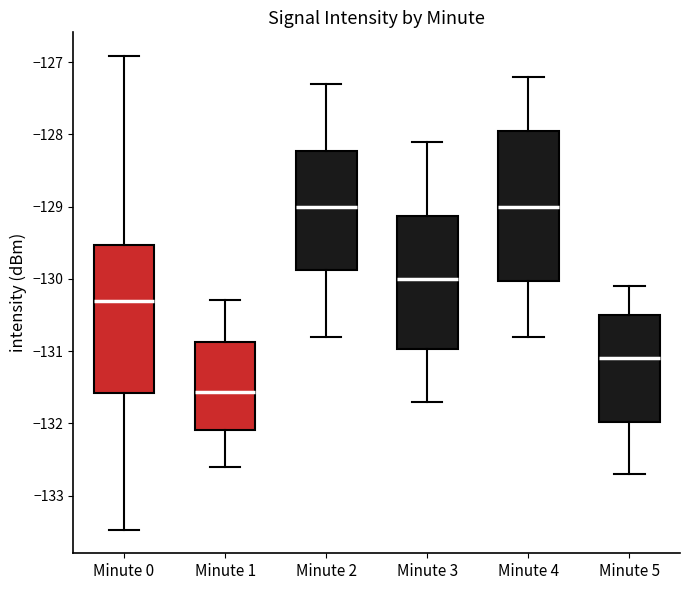

Reading left to right, transcribe this box plot: for each box, give where its median line is, the range the box spans, and where its two whiskers end, as read against the y-axis. The values are not printed on the chart, so give them approximately, as read against the axis.

Minute 0: median -130.3, box -131.6 to -129.5, whiskers -133.5 to -126.9
Minute 1: median -131.6, box -132.1 to -130.9, whiskers -132.6 to -130.3
Minute 2: median -129.0, box -129.9 to -128.2, whiskers -130.8 to -127.3
Minute 3: median -130.0, box -131.0 to -129.1, whiskers -131.7 to -128.1
Minute 4: median -129.0, box -130.0 to -127.9, whiskers -130.8 to -127.2
Minute 5: median -131.1, box -132.0 to -130.5, whiskers -132.7 to -130.1